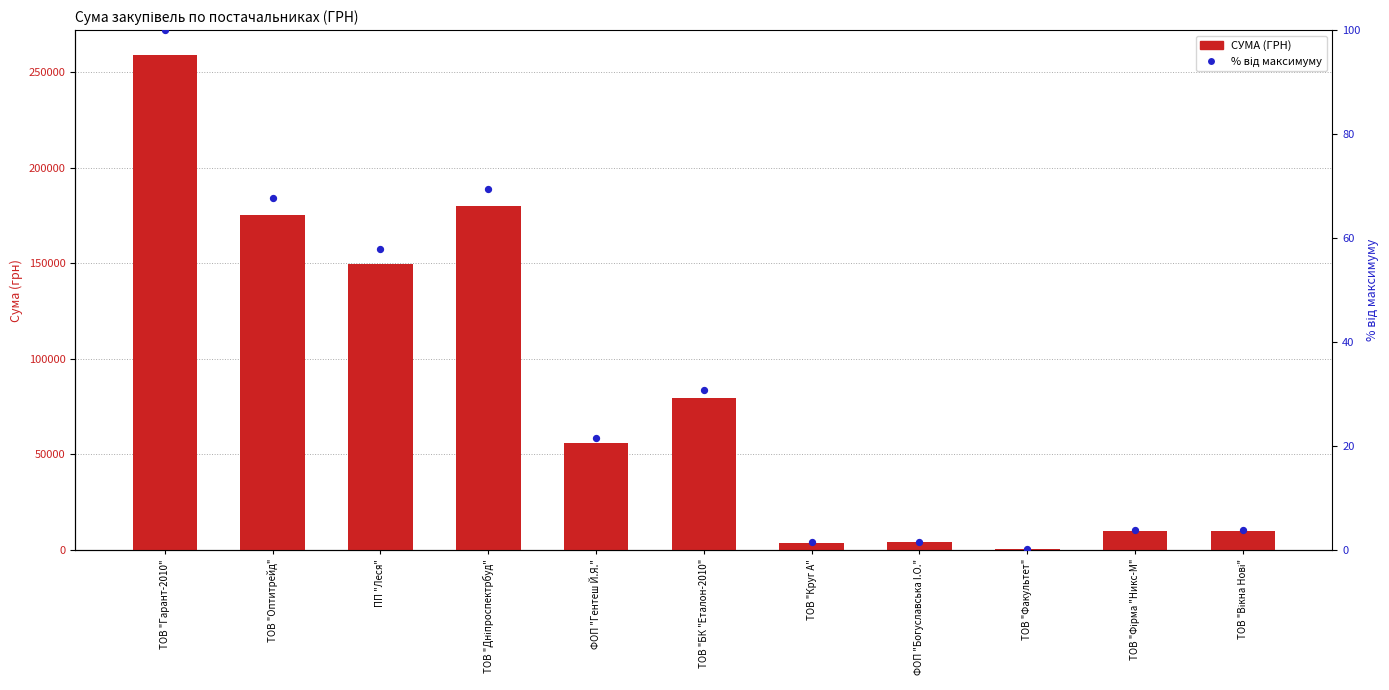

Which series has the largest Y range (max minus min)?

СУМА (ГРН)